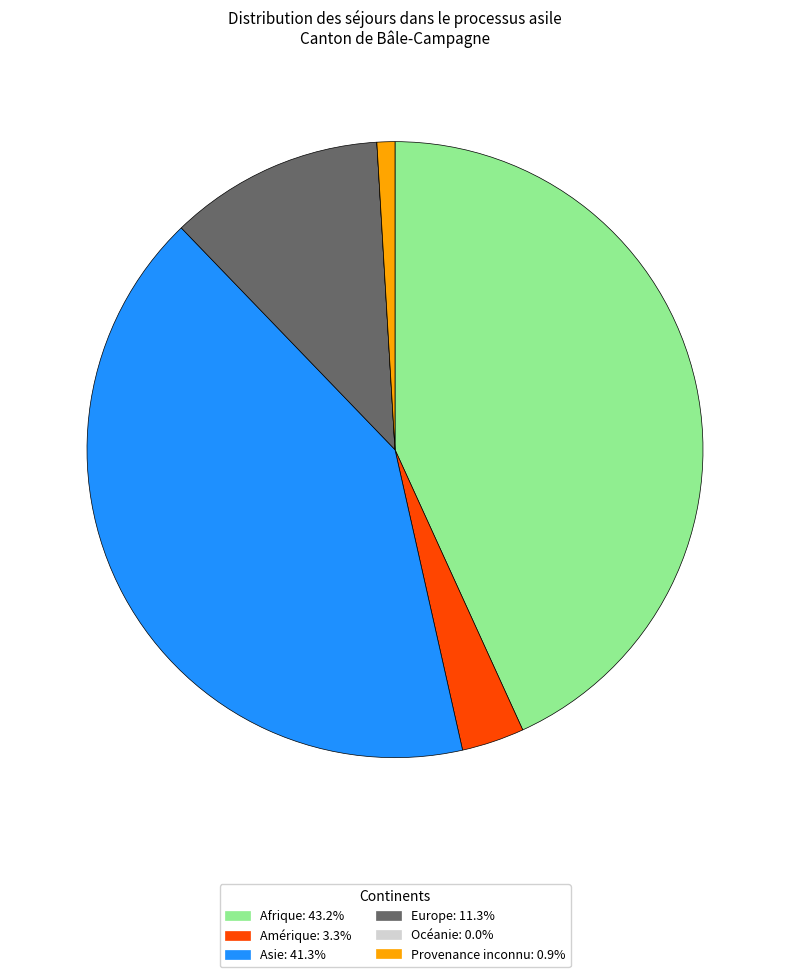

Is Afrique: 43.2% the majority of the pie?

No